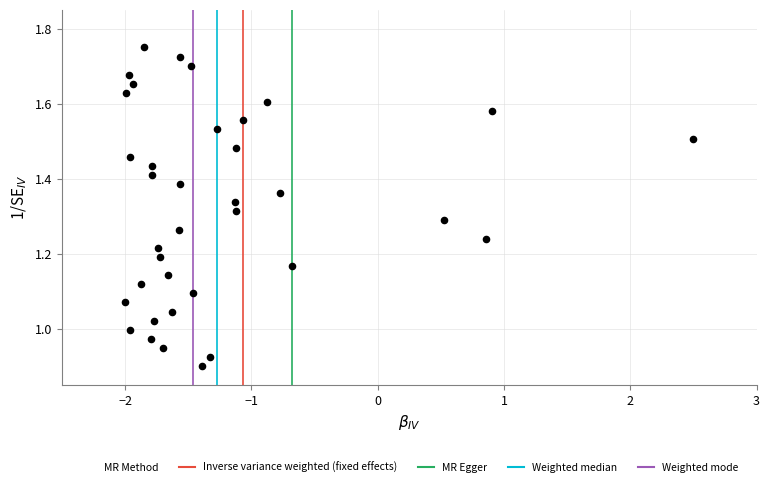

What is the range of X values (max minus min)?

4.5